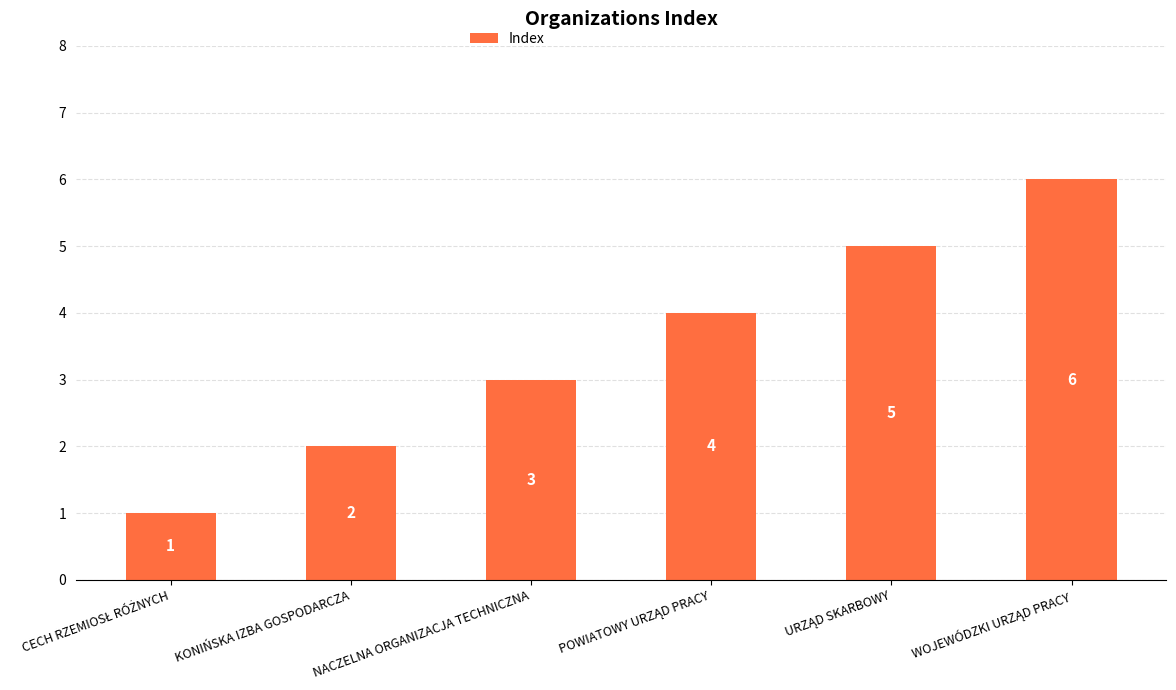

Which has a higher value, KONIŃSKA IZBA GOSPODARCZA or NACZELNA ORGANIZACJA TECHNICZNA?

NACZELNA ORGANIZACJA TECHNICZNA